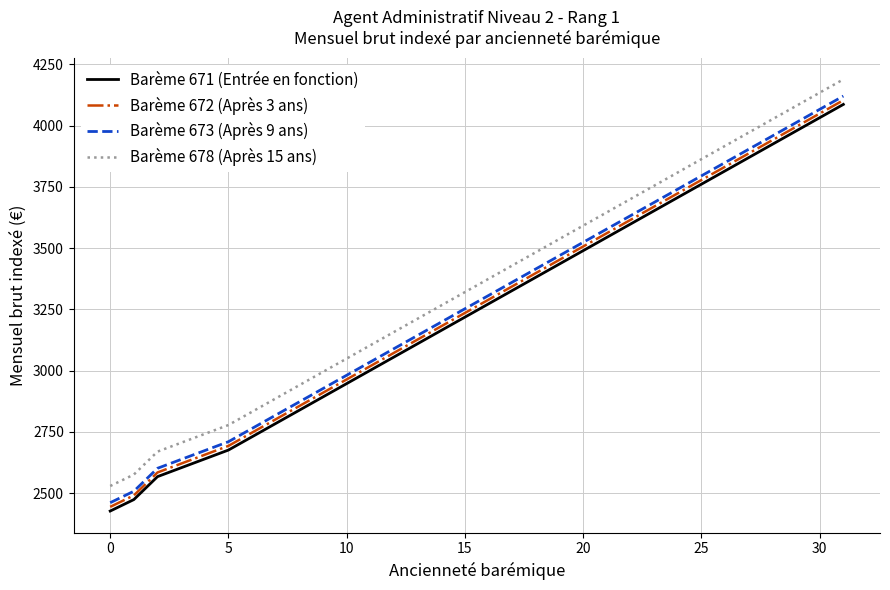

At how many categories does at least one series exceed 2986?

12